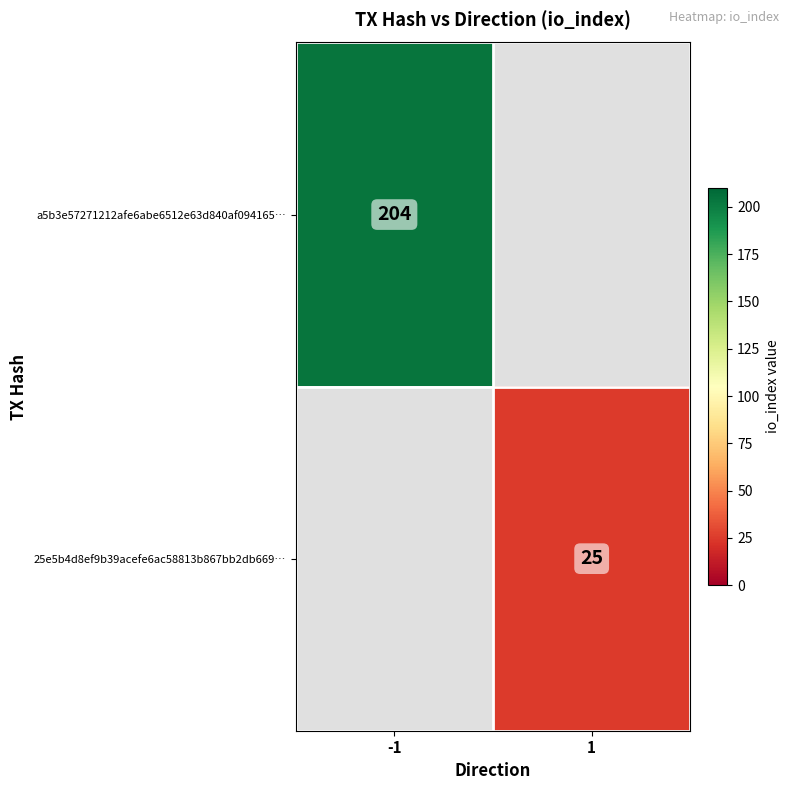

True or false: a5b3e57271212afe6abe6512e63d840af094165… has a value of 46 at -1.

False